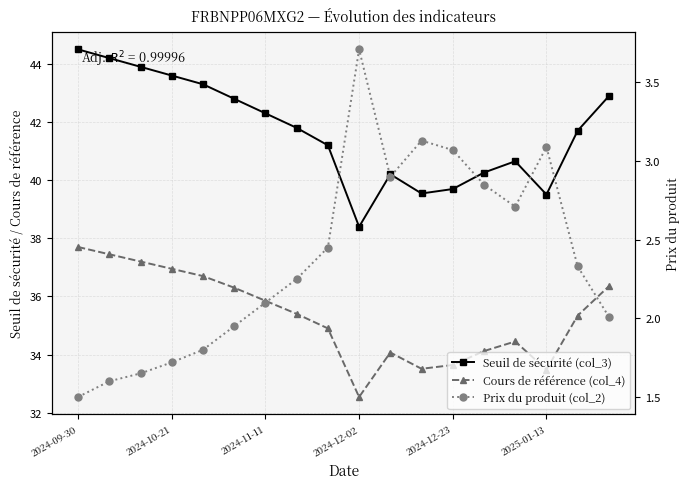

True or false: Seuil de sécurité (col_3) has a value of 42.3 at 2024-11-11.

True